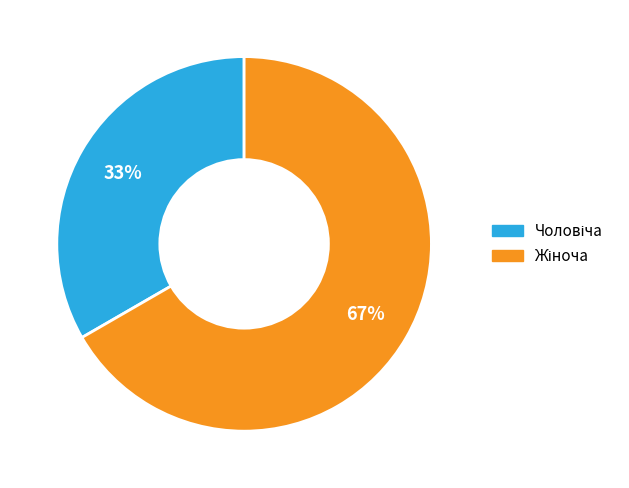

Is there a majority slice in this chart?

Yes